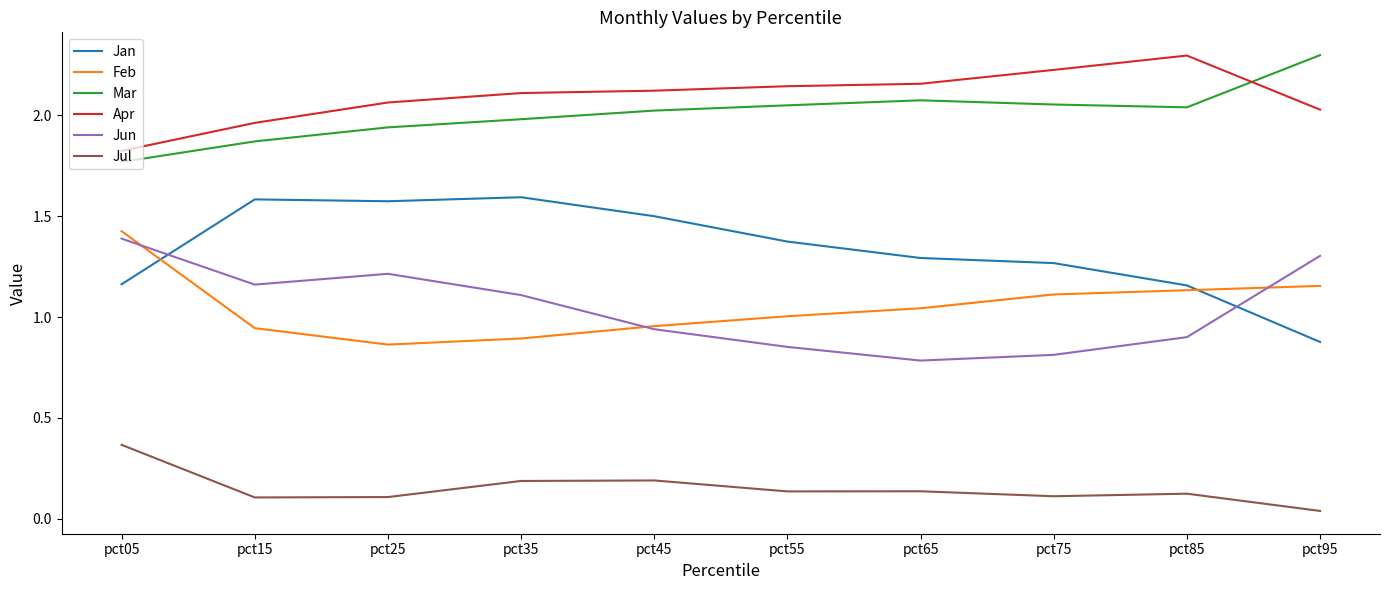

True or false: Apr and Jun cross at least once.

False